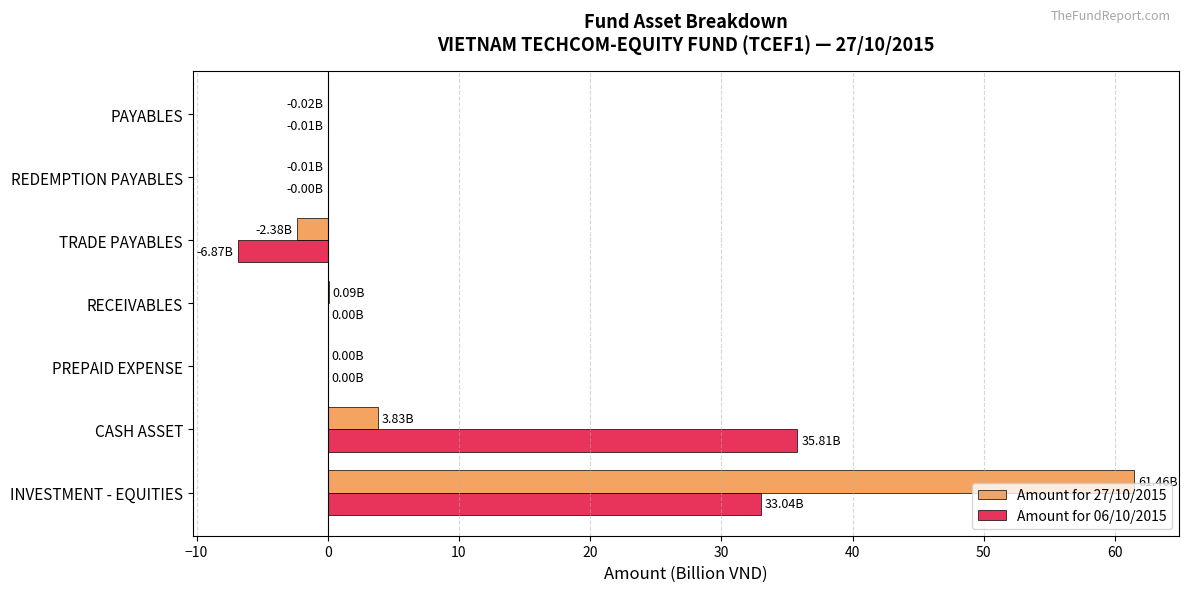

Which category has the highest value in the Amount for 06/10/2015 series?

CASH ASSET